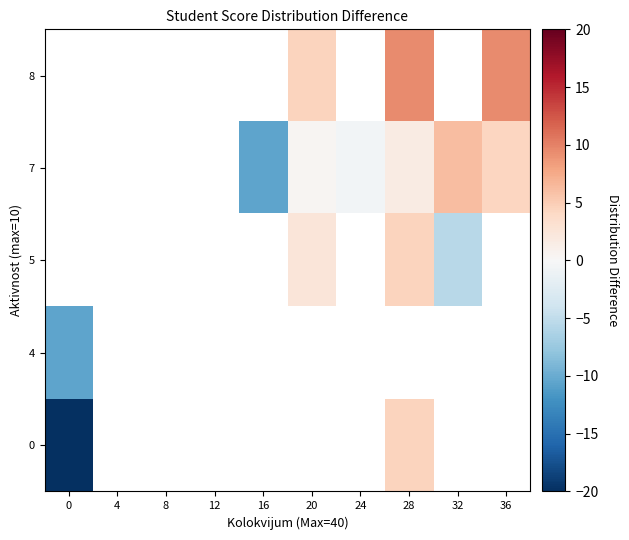

How many data points does each series have?

10